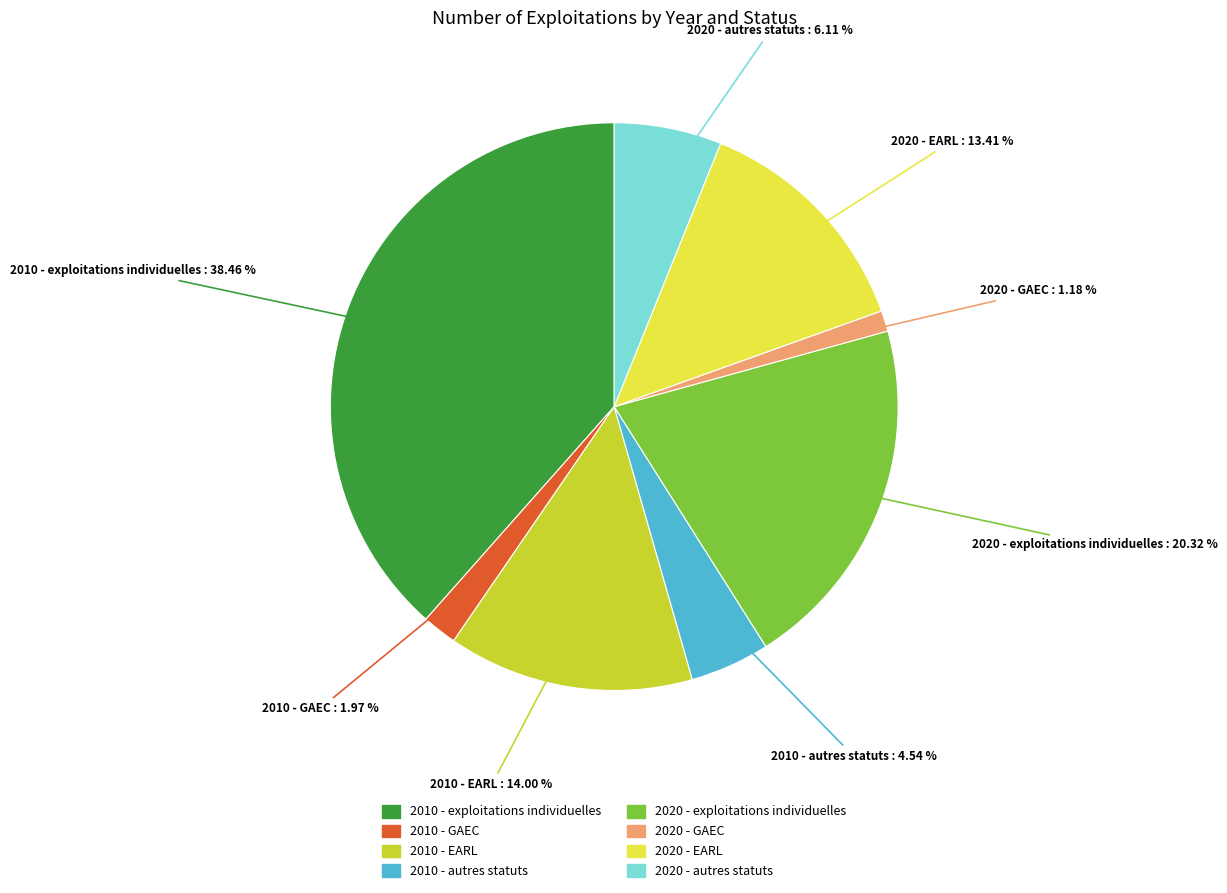

Between 2010 - EARL and 2010 - exploitations individuelles, which is larger?

2010 - exploitations individuelles